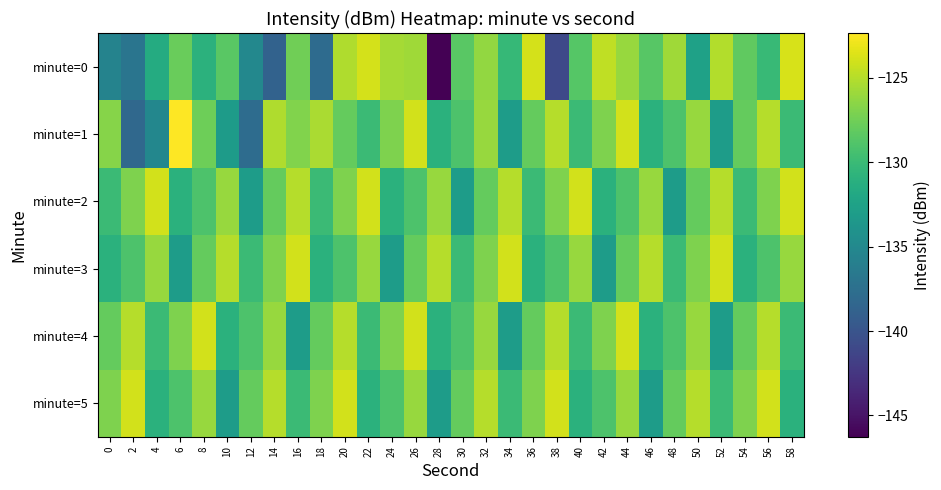

At which category does the chart reach its peak across all series?

6